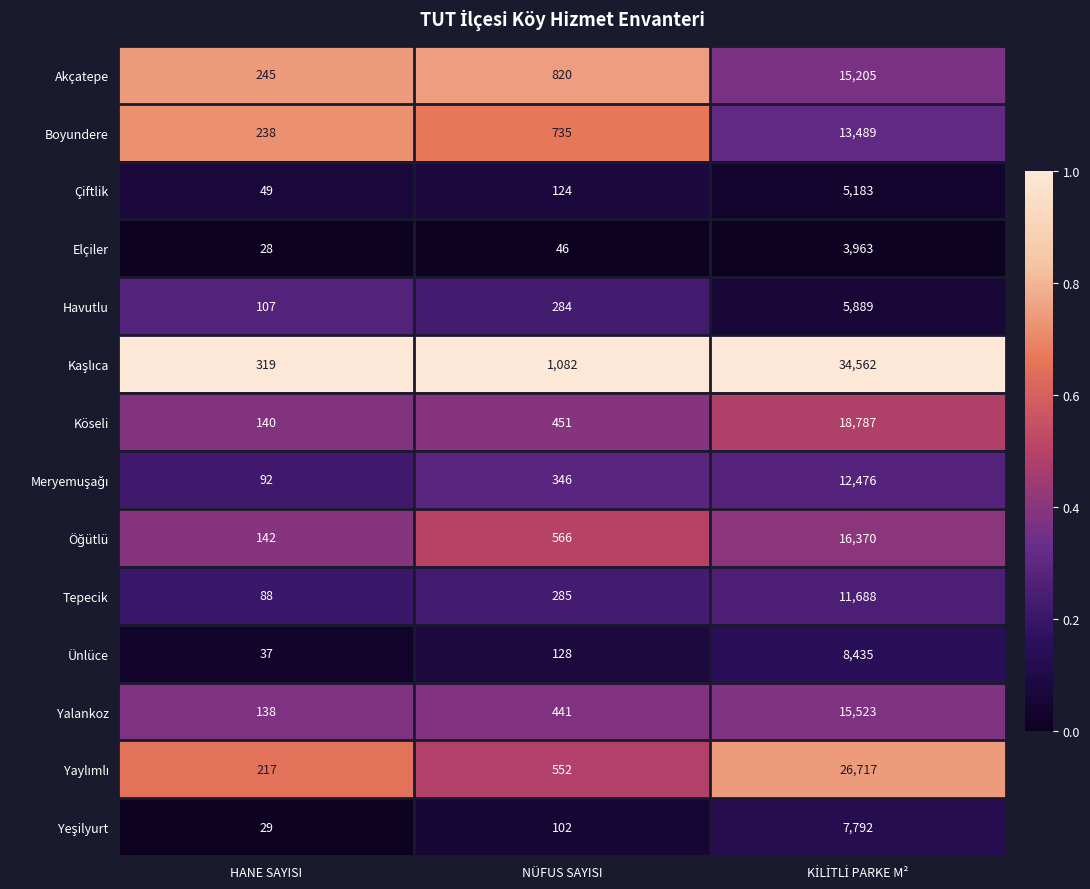

What is the sum of all Çiftlik values?

5356